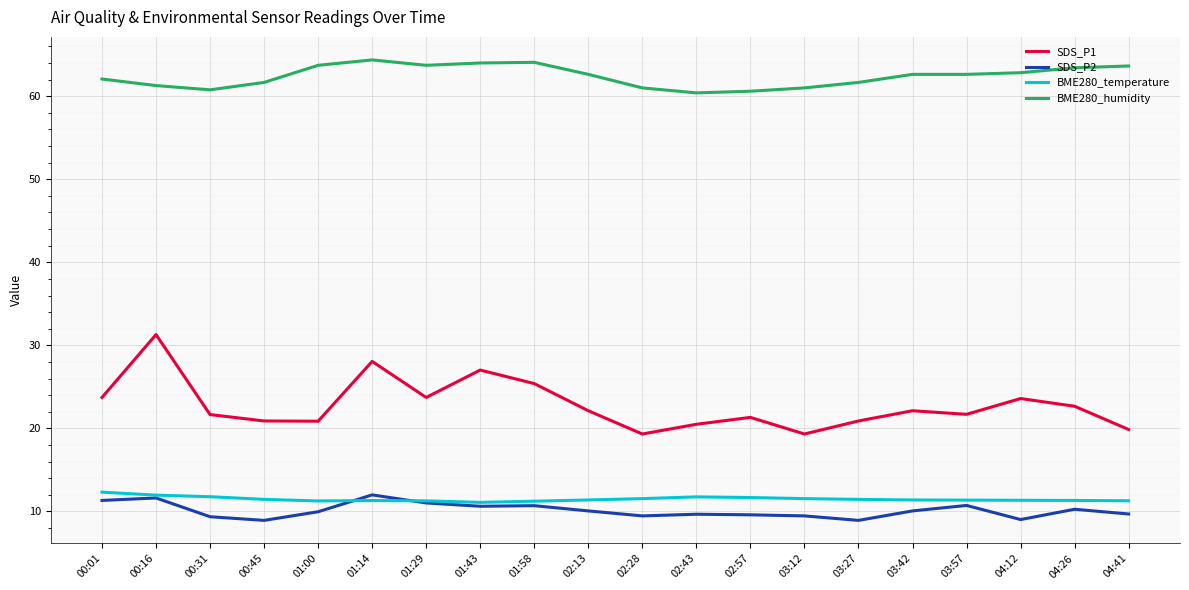

True or false: SDS_P1 has more than 0 interior local peaks.

True